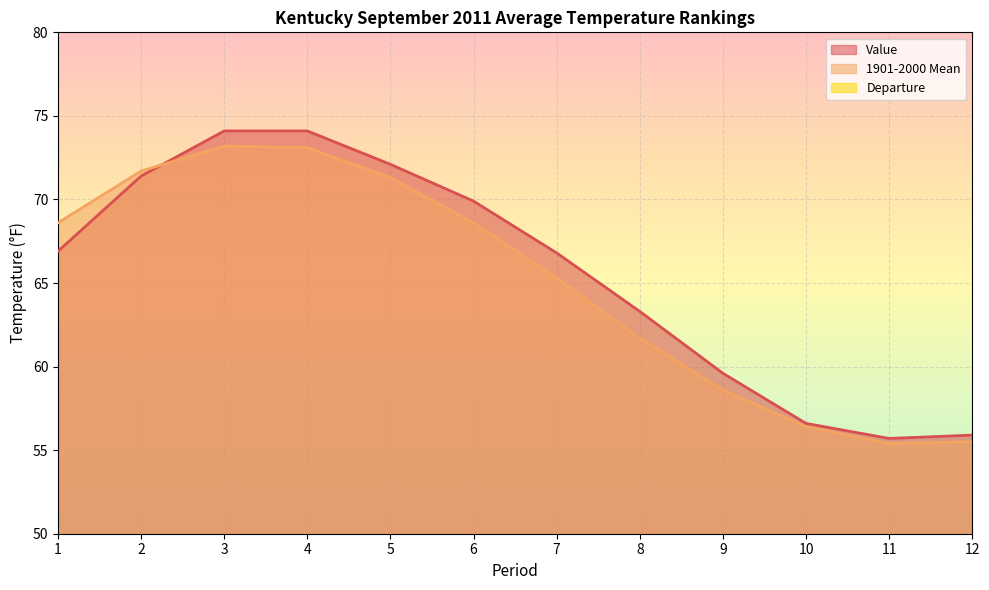

At which label does Value reach its peak?

3